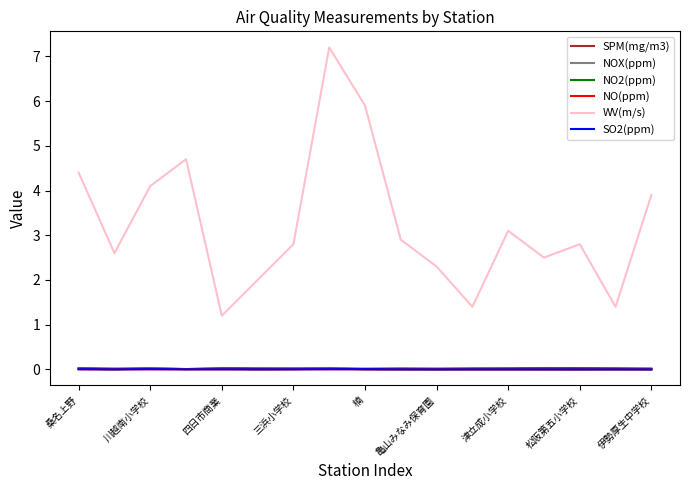

Which series has the largest total across all categories?

WV(m/s)